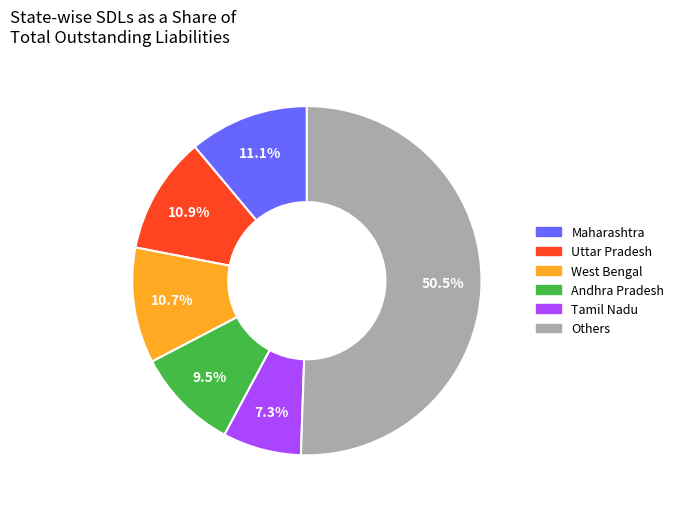

Is there any slice that represents more than half of the pie?

Yes